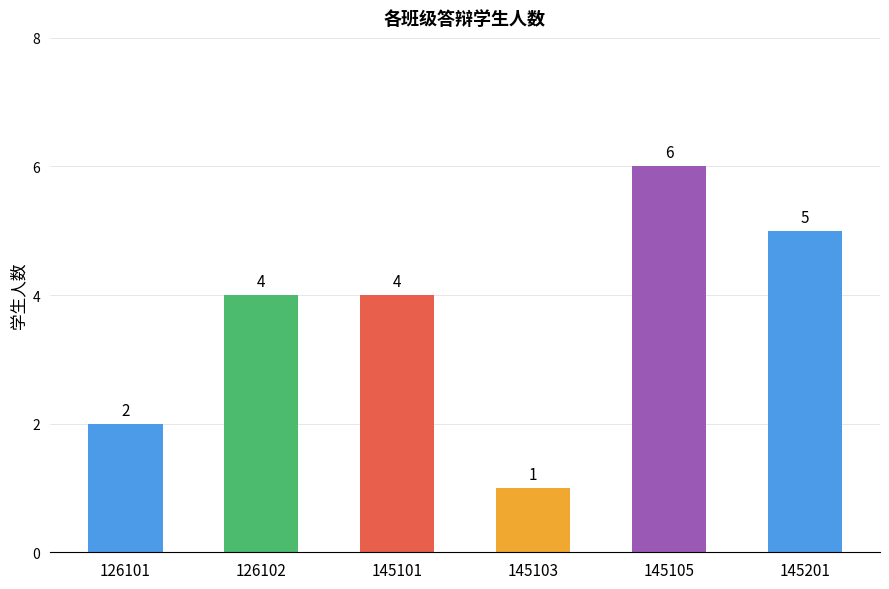

What is the ratio of the value at 126101 to the value at 145101?

0.5